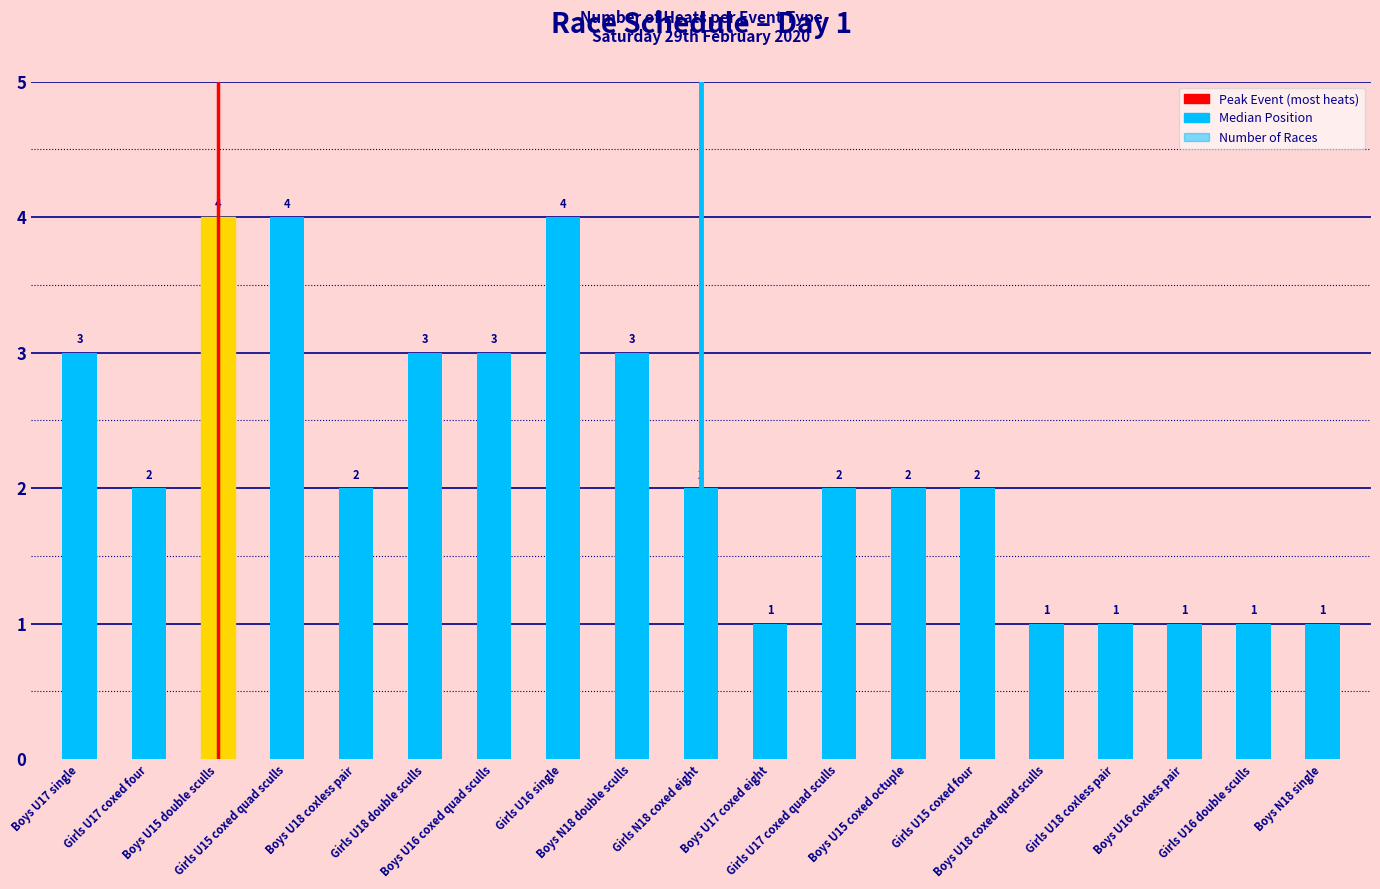

The value at Boys U16 coxless pair is 1. True or false?

True